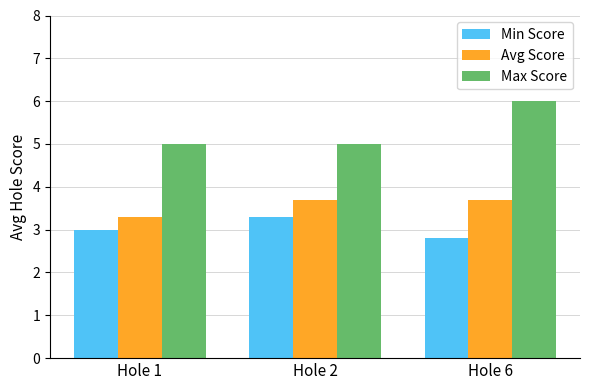

Reading right to left, extract all data points from this chart.

Min Score: Hole 6=2.8	Hole 2=3.3	Hole 1=3.0
Avg Score: Hole 6=3.7	Hole 2=3.7	Hole 1=3.3
Max Score: Hole 6=6.0	Hole 2=5.0	Hole 1=5.0